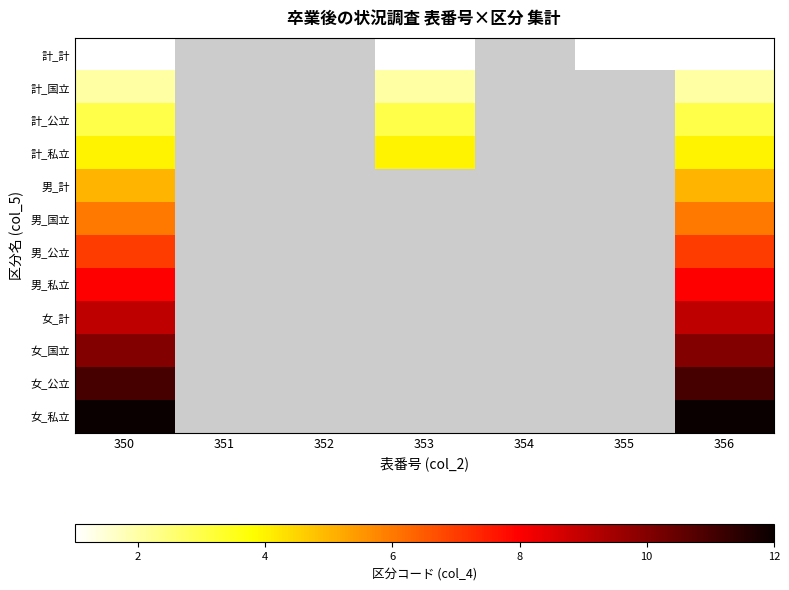

What is the maximum value shown in the chart?

12.0